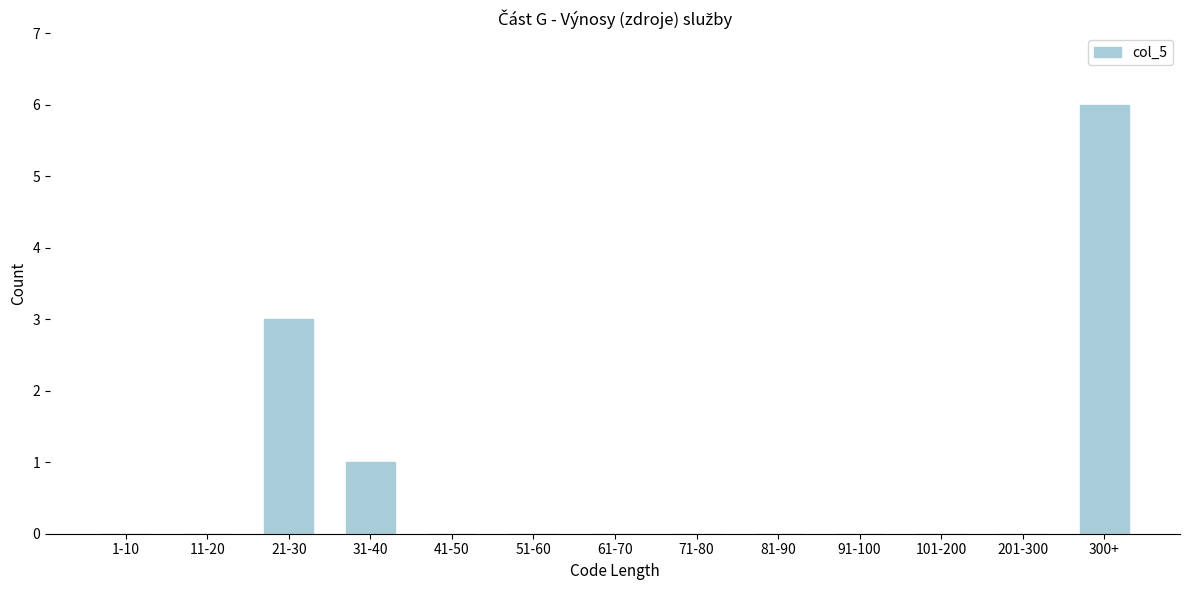

Reading left to right, list all the values displayed in this chart.

1-10=0	11-20=0	21-30=3	31-40=1	41-50=0	51-60=0	61-70=0	71-80=0	81-90=0	91-100=0	101-200=0	201-300=0	300+=6